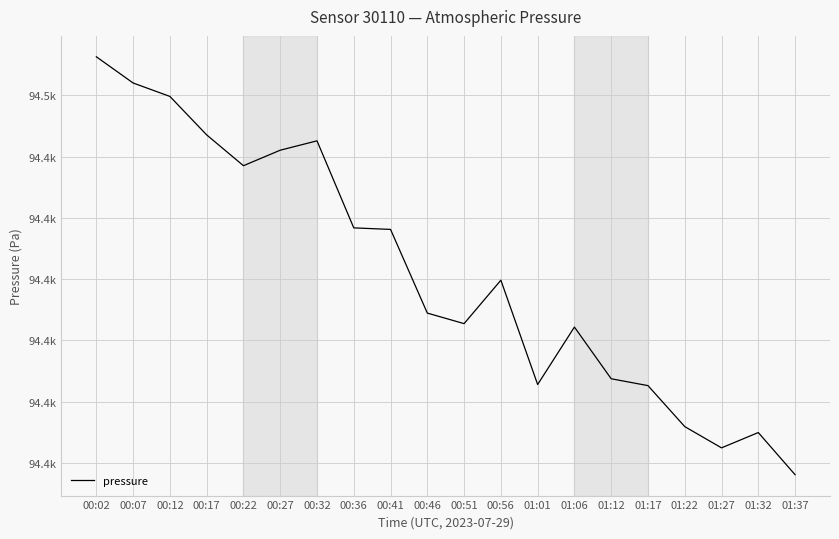

Is this an area chart (filled region under the line)?

No